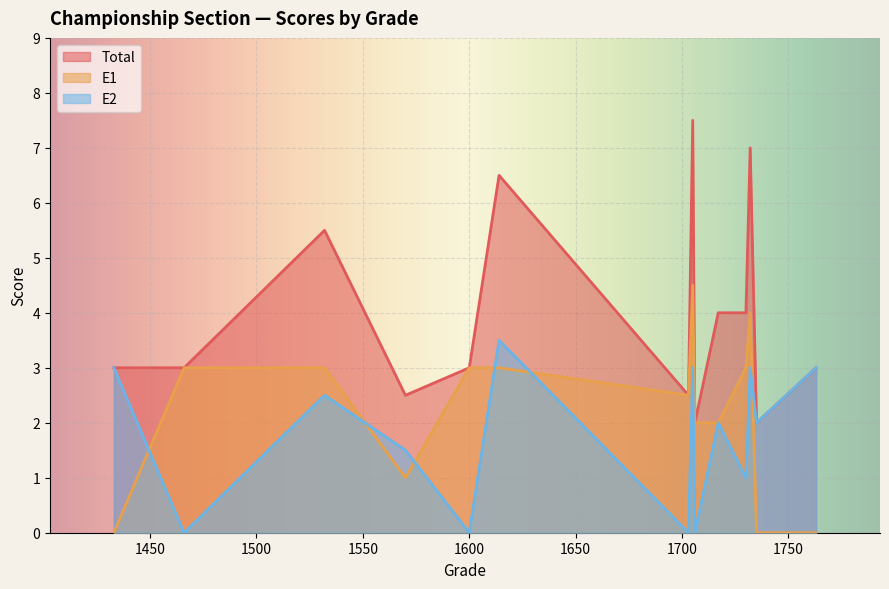

What is the maximum value shown in the chart?

7.5